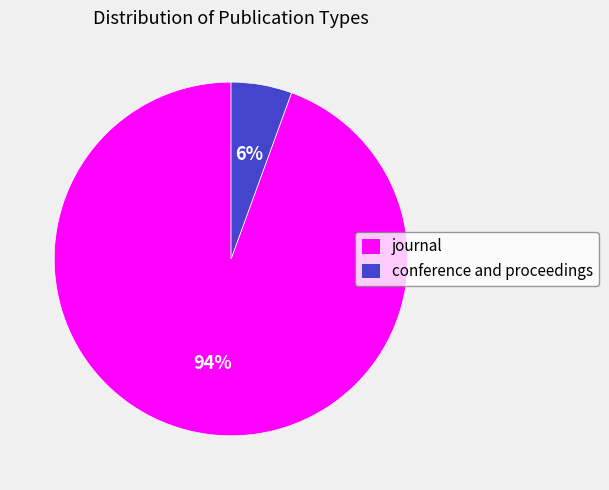

How many slices are in this pie chart?

2